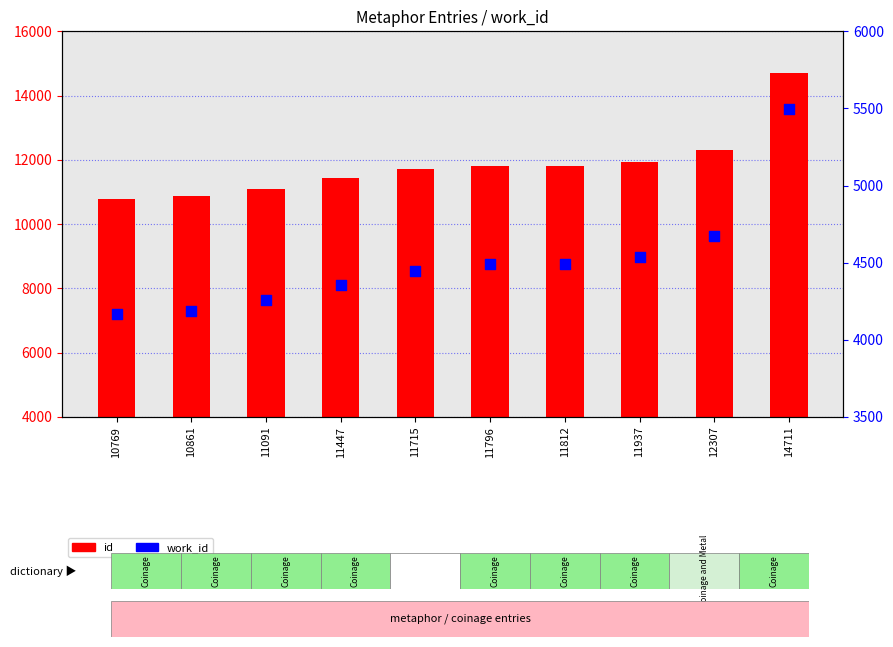

At how many categories does at least one series exceed 10079?

10